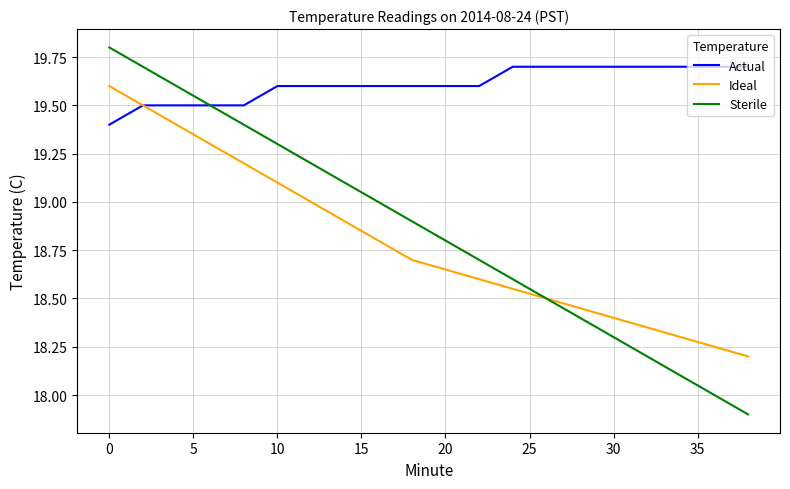

What is the smallest value displayed?

17.9